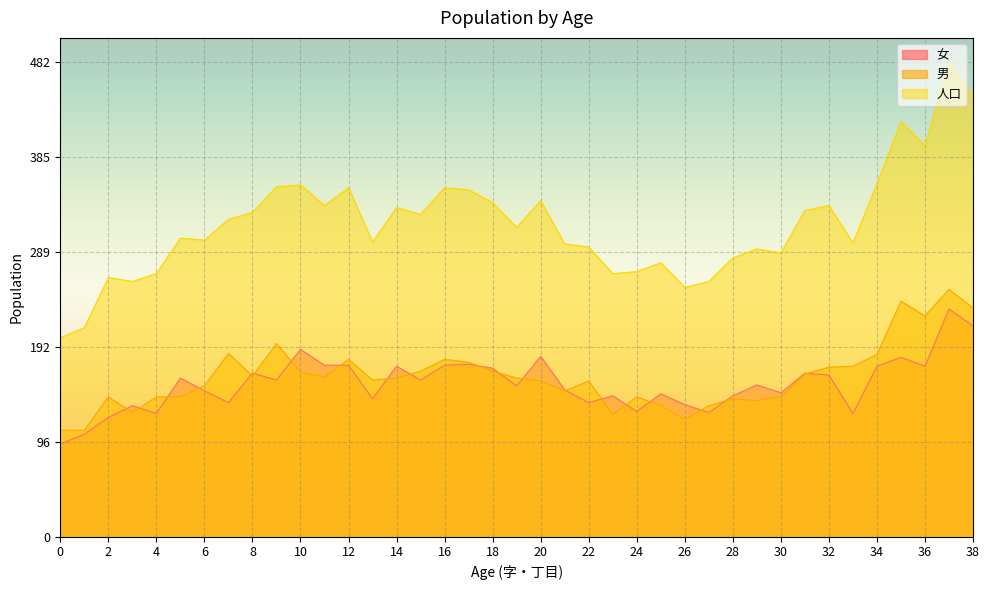

How many interior local peaks does the 男 series have?

10